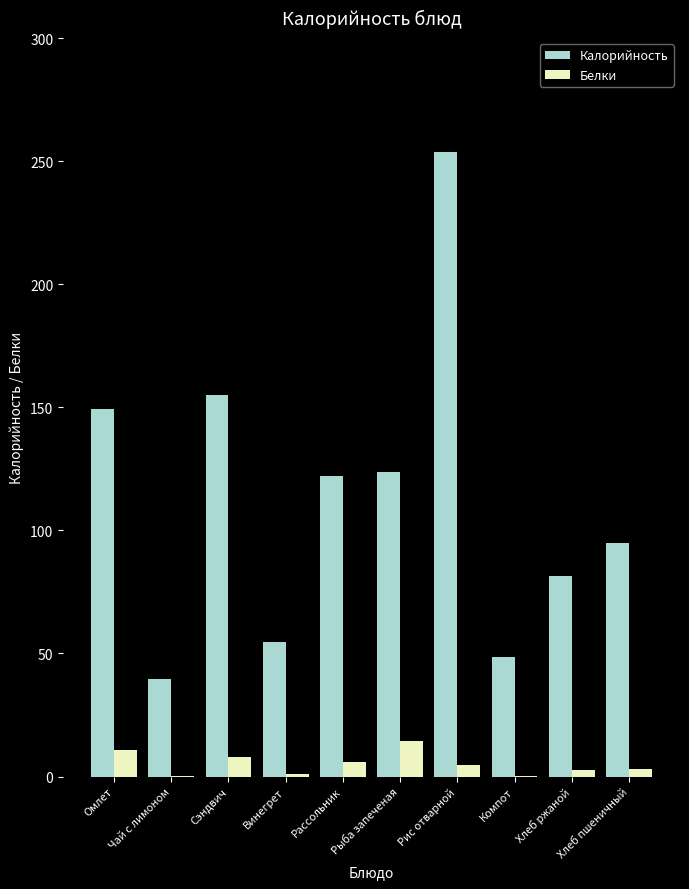

What is the sum of the Белки values at Компот and Чай с лимоном?

0.4